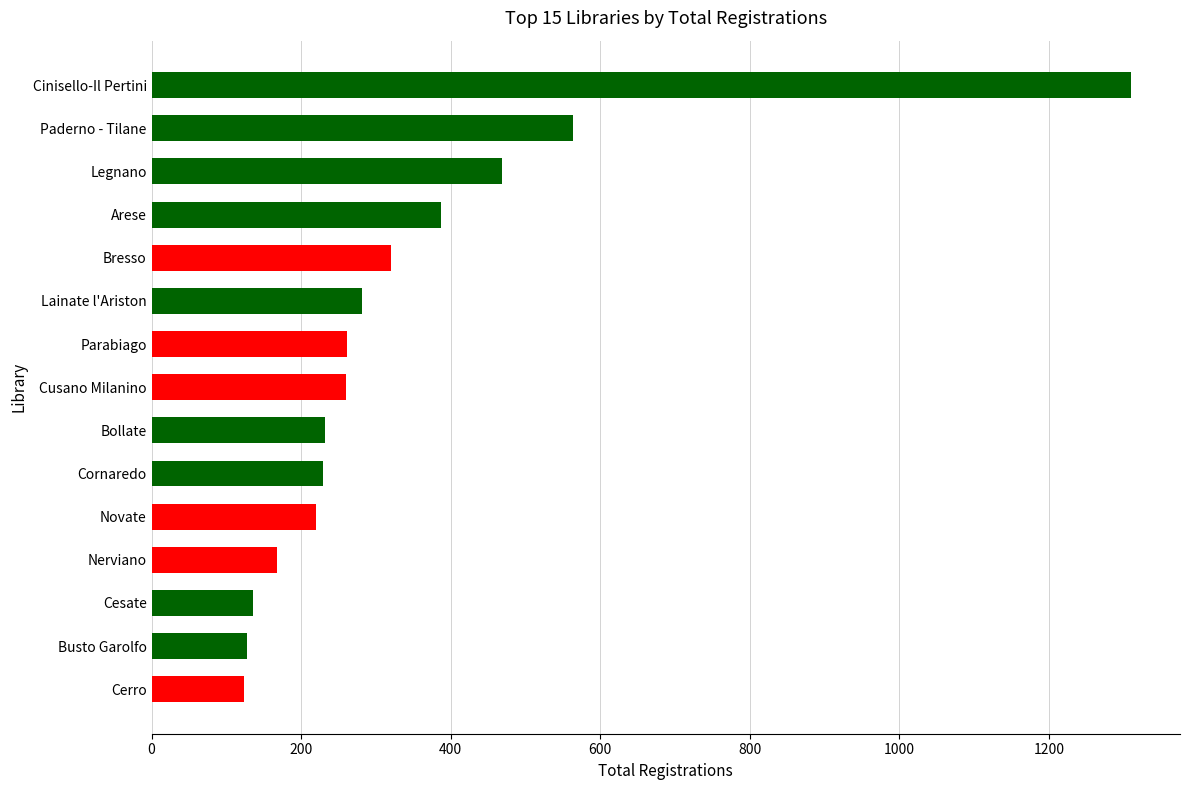

Read the value at Nerviano.

168